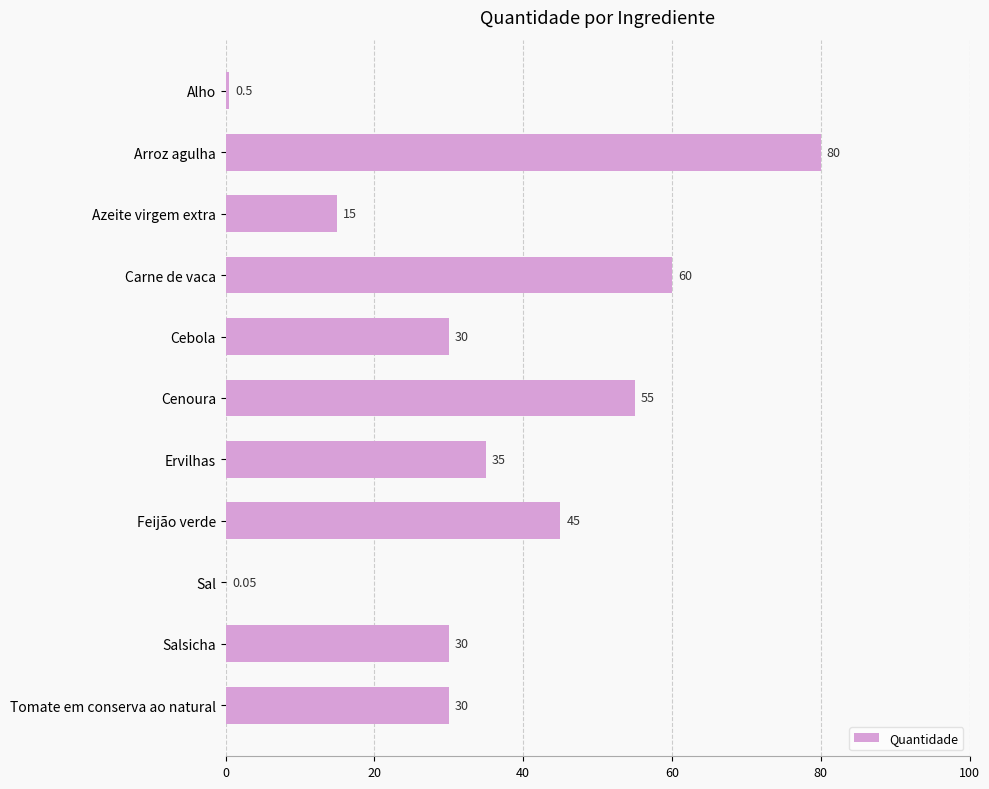

Which category has the highest value across all series?

Arroz agulha